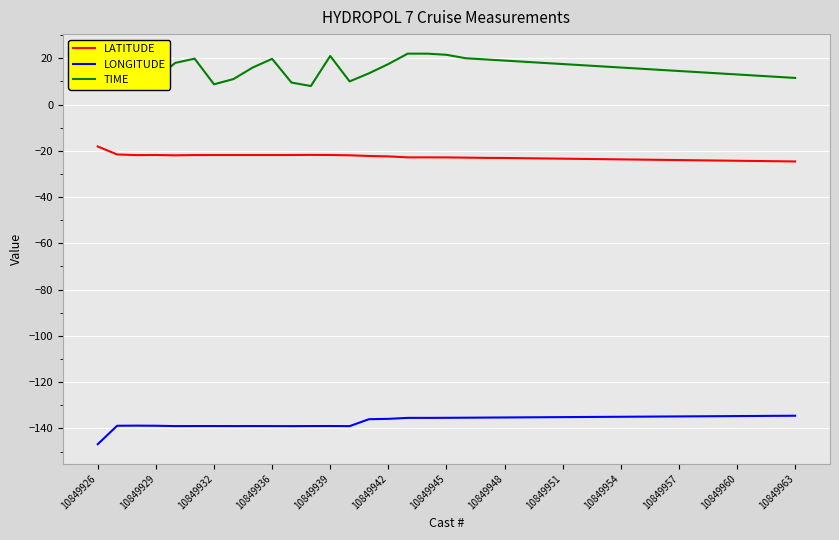

True or false: TIME and LATITUDE intersect in this chart.

False